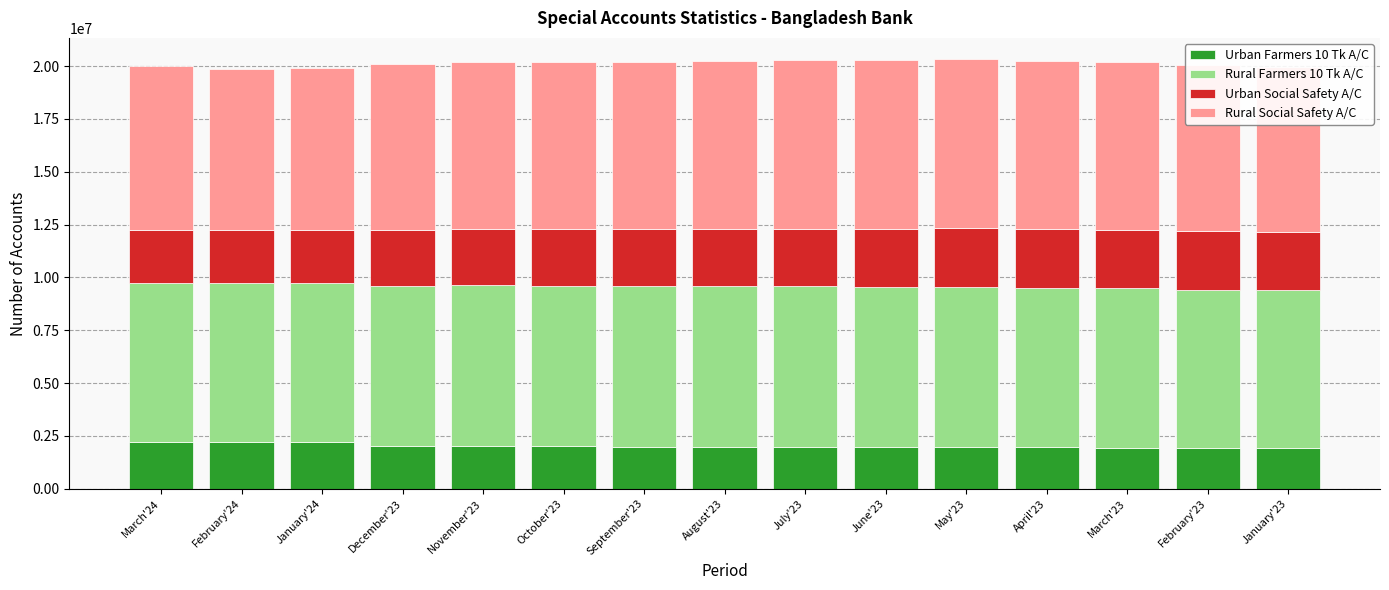

What is the maximum value for Urban Farmers 10 Tk A/C?

2230376